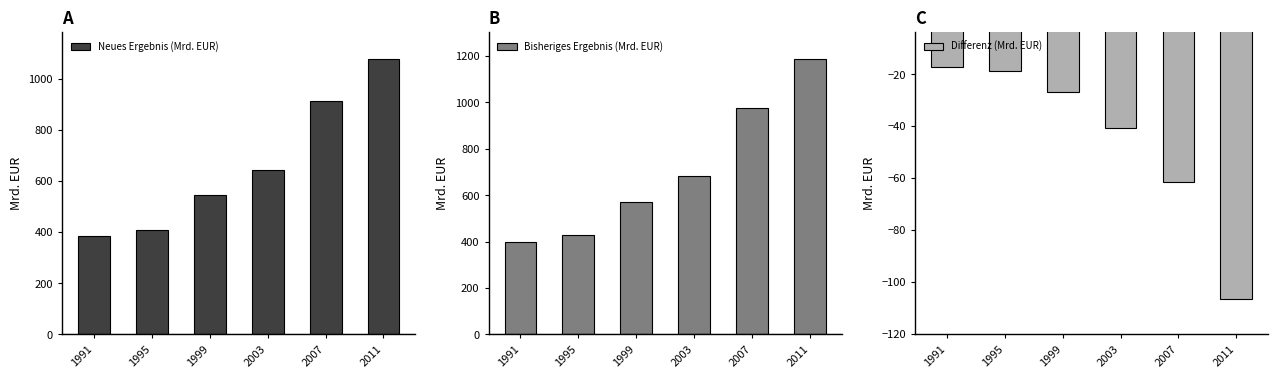

What is the total value across all series at 1995?

818.0